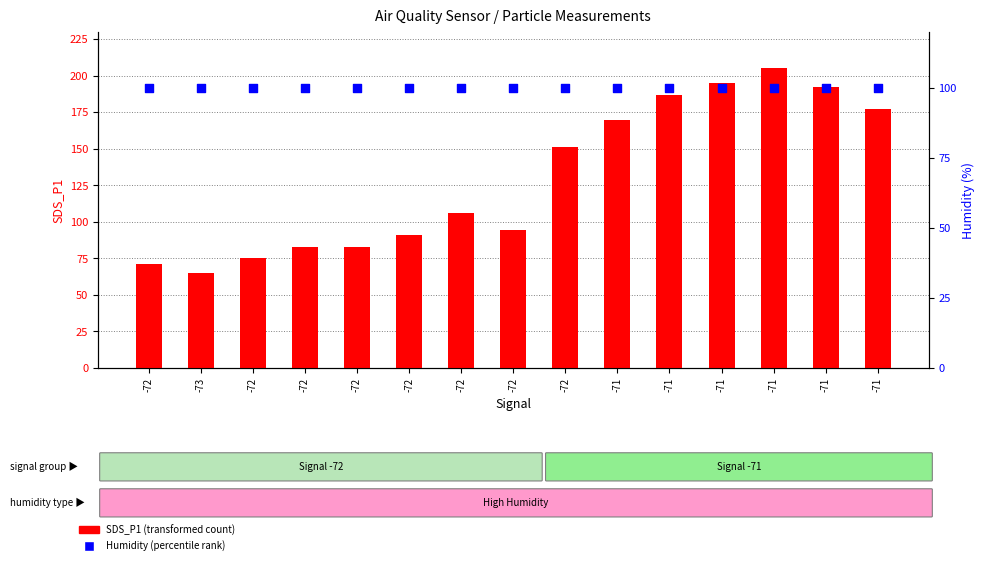

Which series has the widest spread of Y values?

SDS_P1 (transformed count)